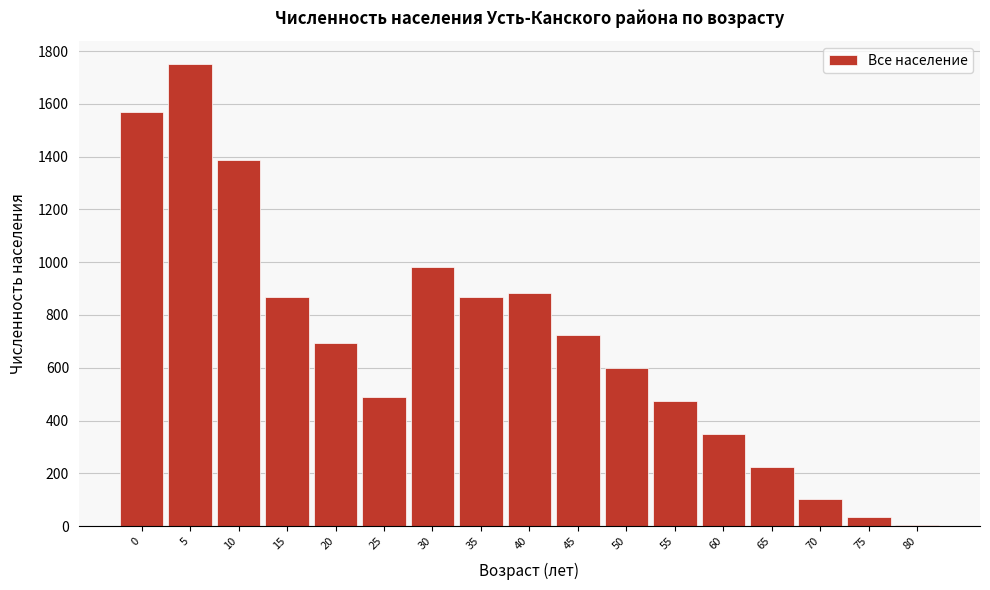

Reading right to left, what are all the values shown in this chart?

80=4	75=36	70=102	65=225	60=350	55=475	50=600	45=723	40=883	35=870	30=980	25=490	20=695	15=870	10=1386	5=1750	0=1569